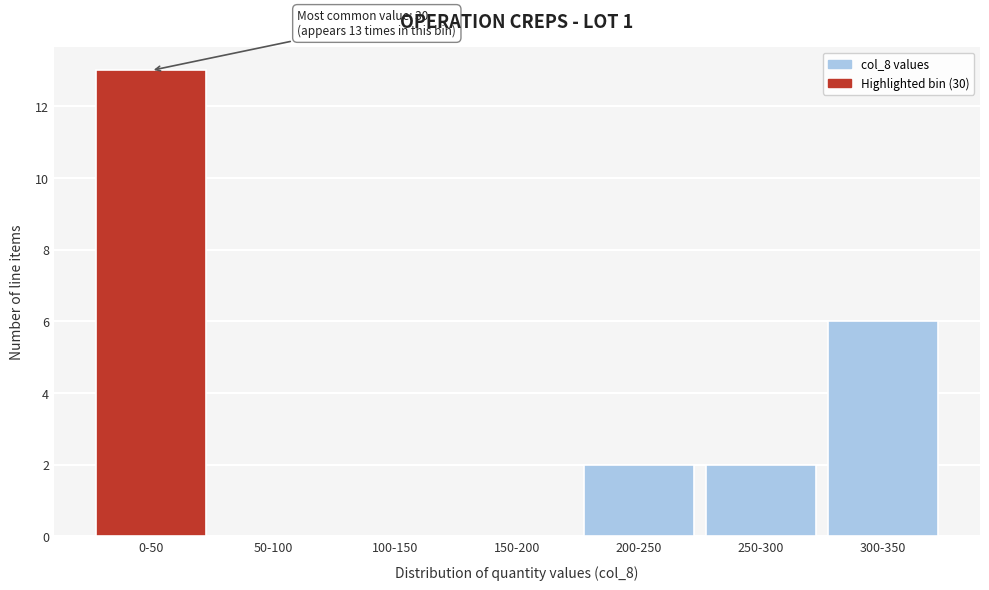

Reading left to right, list all the values displayed in this chart.

0-50=13	50-100=0	100-150=0	150-200=0	200-250=2	250-300=2	300-350=6